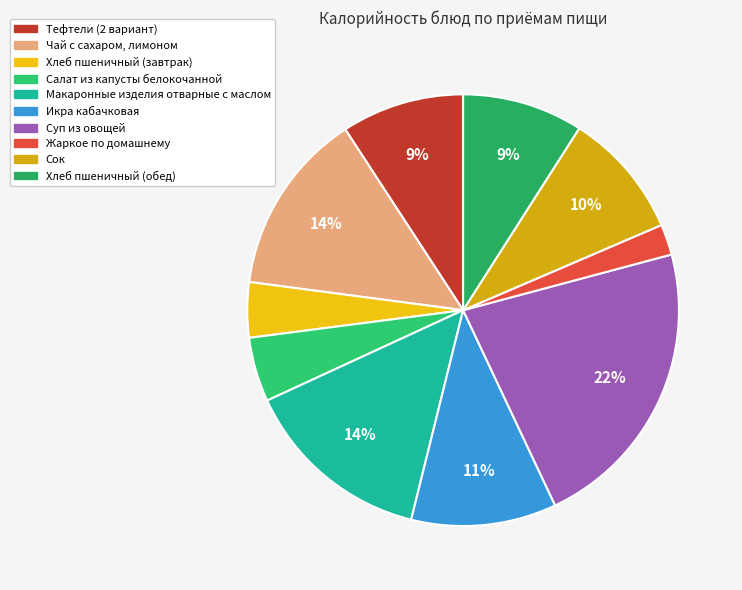

To the nearest percent, what percentage of the pie is Салат из капусты белокочанной?

5%